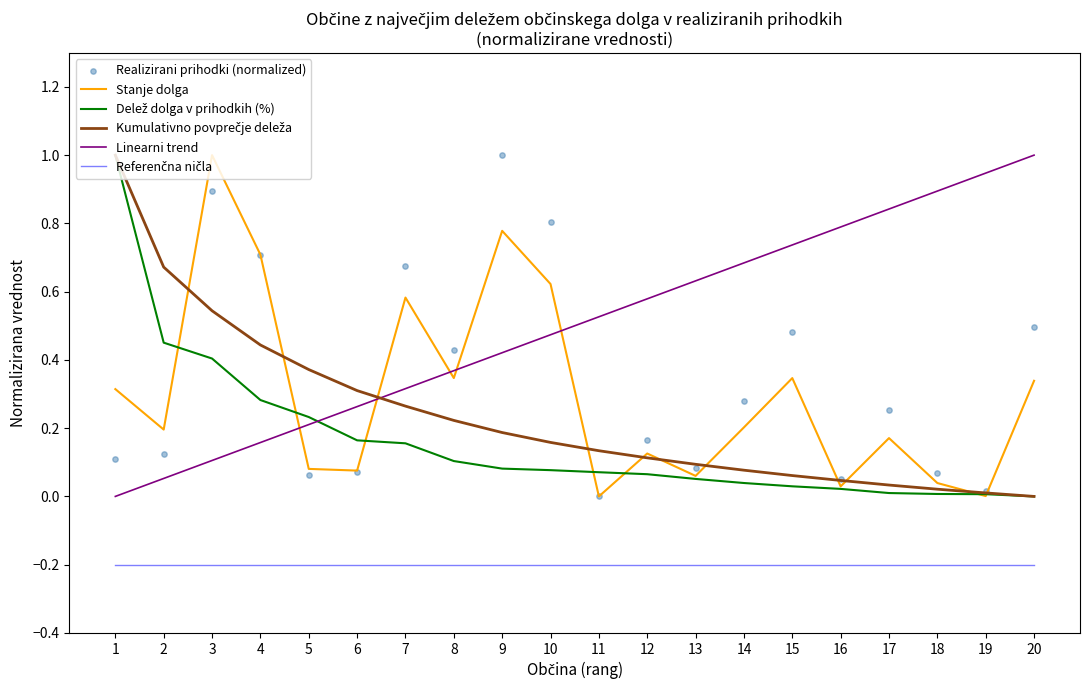

At how many categories does at least one series exceed 0?

20